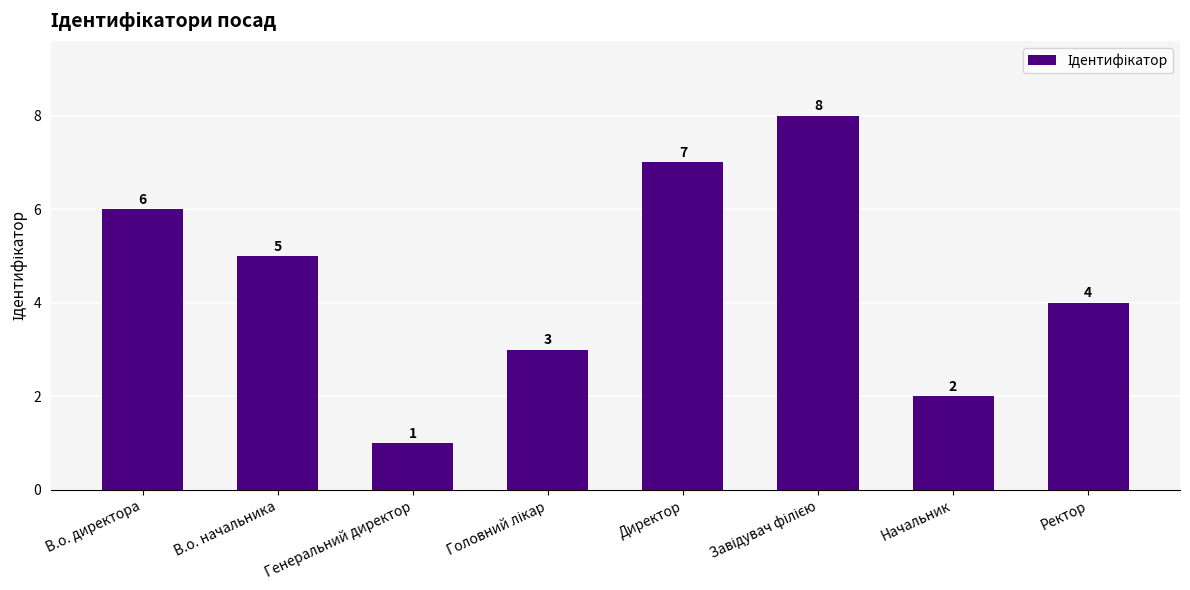

Count the number of categories in the chart.

8